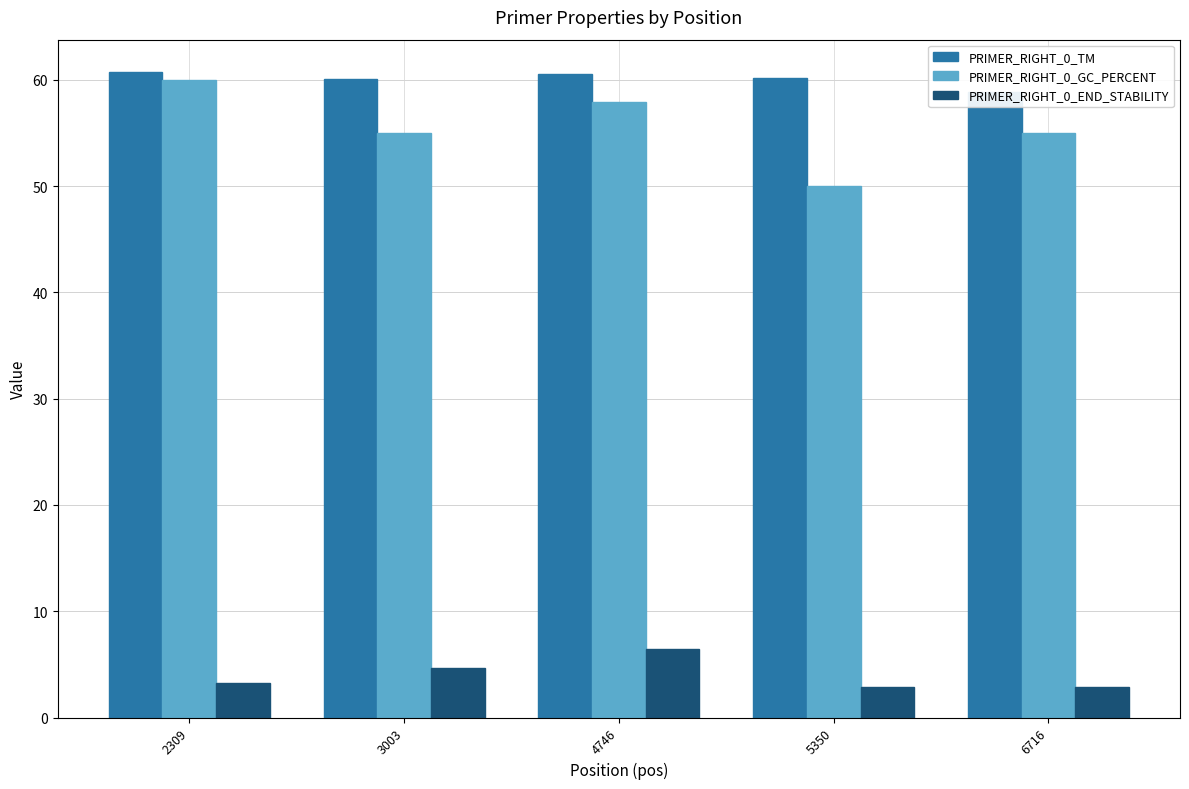

Reading left to right, extract all data points from this chart.

PRIMER_RIGHT_0_TM: 60.7	60.1	60.5	60.2	58.8
PRIMER_RIGHT_0_GC_PERCENT: 60.0	55.0	57.9	50.0	55.0
PRIMER_RIGHT_0_END_STABILITY: 3.3	4.7	6.5	2.9	2.9